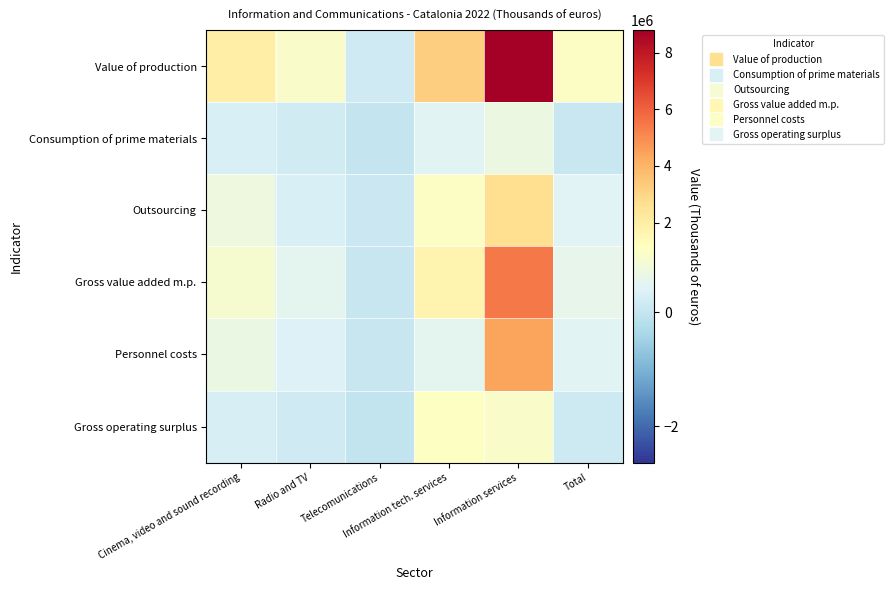

Reading right to left, list all the values displayed in this chart.

Value of production: Total=1074577	Information services=8801762	Information tech. services=3244803	Telecomunications=150281	Radio and TV=1018288	Cinema, video and sound recording=1977648
Consumption of prime materials: Total=65731	Information services=687675	Information tech. services=464254	Telecomunications=4724	Radio and TV=191010	Cinema, video and sound recording=317018
Outsourcing: Total=420515	Information services=2710693	Information tech. services=1086442	Telecomunications=98425	Radio and TV=317054	Cinema, video and sound recording=725575
Gross value added m.p.: Total=588331	Information services=5403393	Information tech. services=1694107	Telecomunications=47132	Radio and TV=510224	Cinema, video and sound recording=935054
Personnel costs: Total=462651	Information services=4403097	Information tech. services=526881	Telecomunications=56006	Radio and TV=362355	Cinema, video and sound recording=666405
Gross operating surplus: Total=129234	Information services=1018698	Information tech. services=1121252	Telecomunications=-5769	Radio and TV=177093	Cinema, video and sound recording=280560